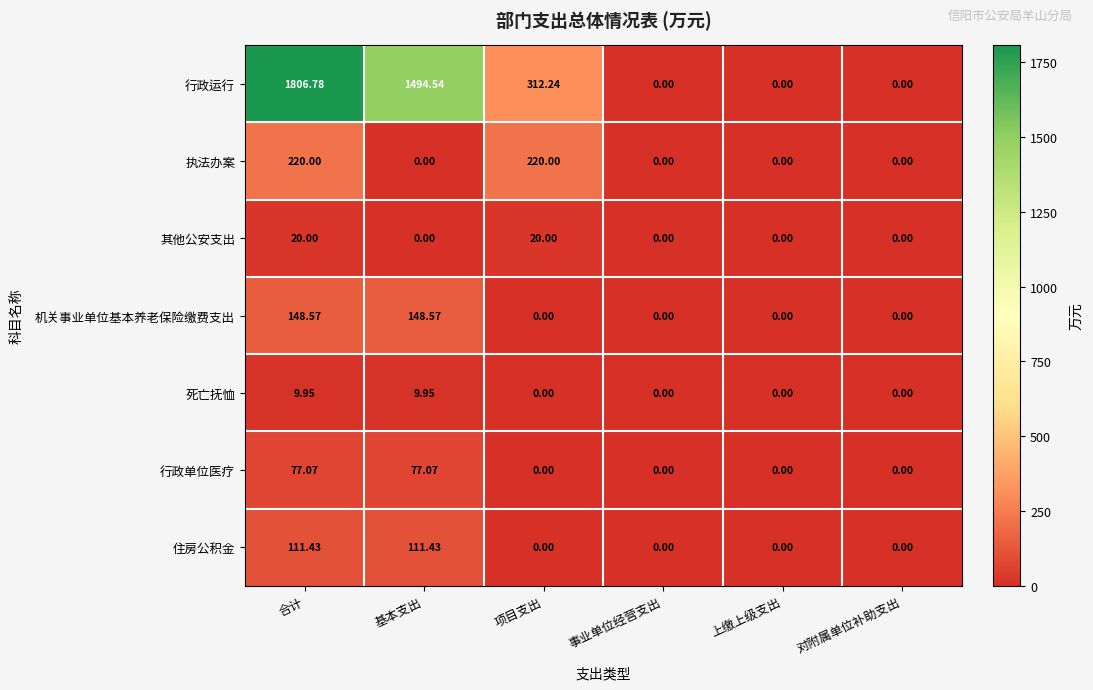

Rank the series by their maximum value, from highest to lowest.

行政运行, 执法办案, 机关事业单位基本养老保险缴费支出, 住房公积金, 行政单位医疗, 其他公安支出, 死亡抚恤